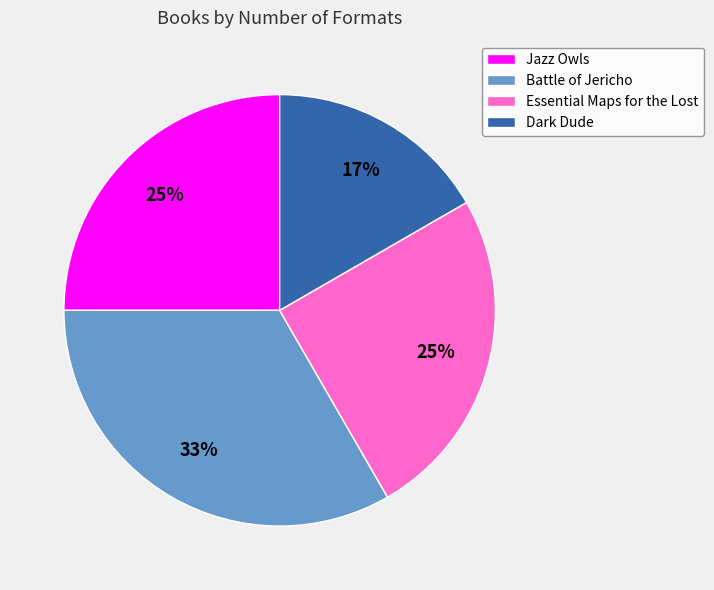

What is the largest slice in the pie chart?

Battle of Jericho